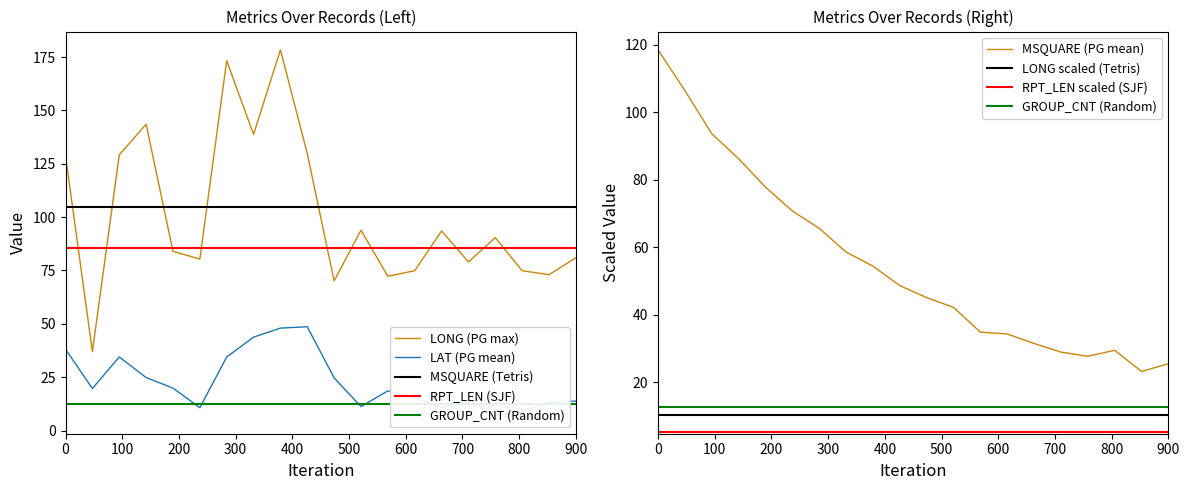

How many data points in LAT are above 20?

10